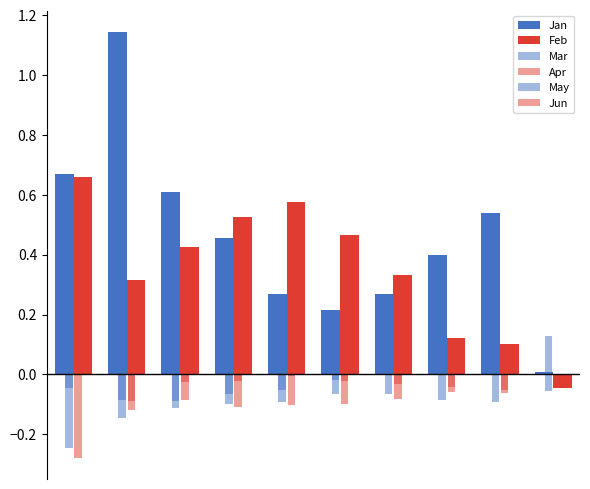

Reading left to right, list all the values displayed in this chart.

Jan: 0.7	1.1	0.6	0.5	0.3	0.2	0.3	0.4	0.5	0.0
Feb: 0.7	0.3	0.4	0.5	0.6	0.5	0.3	0.1	0.1	-0.0
Mar: -0.0	-0.1	-0.1	-0.1	-0.1	-0.0	-0.0	0.0	0.0	0.1
Apr: -0.3	-0.1	-0.0	-0.0	-0.0	-0.0	-0.0	-0.0	-0.1	-0.0
May: -0.2	-0.1	-0.1	-0.1	-0.1	-0.1	-0.1	-0.1	-0.1	-0.1
Jun: 0.2	-0.1	-0.1	-0.1	-0.1	-0.1	-0.1	-0.1	-0.1	-0.0